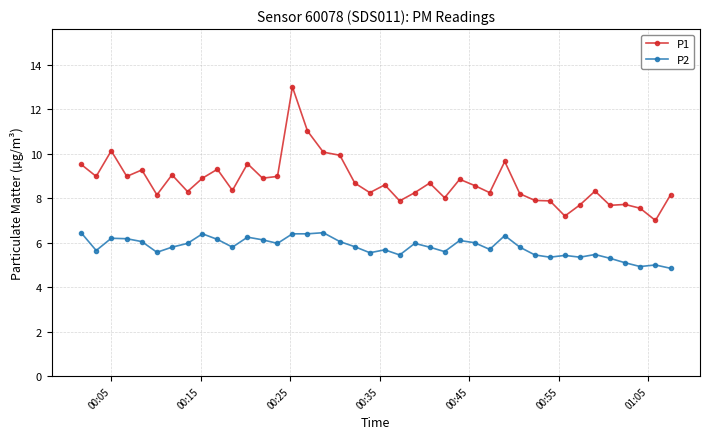

Which series has the largest range (max minus min)?

P1